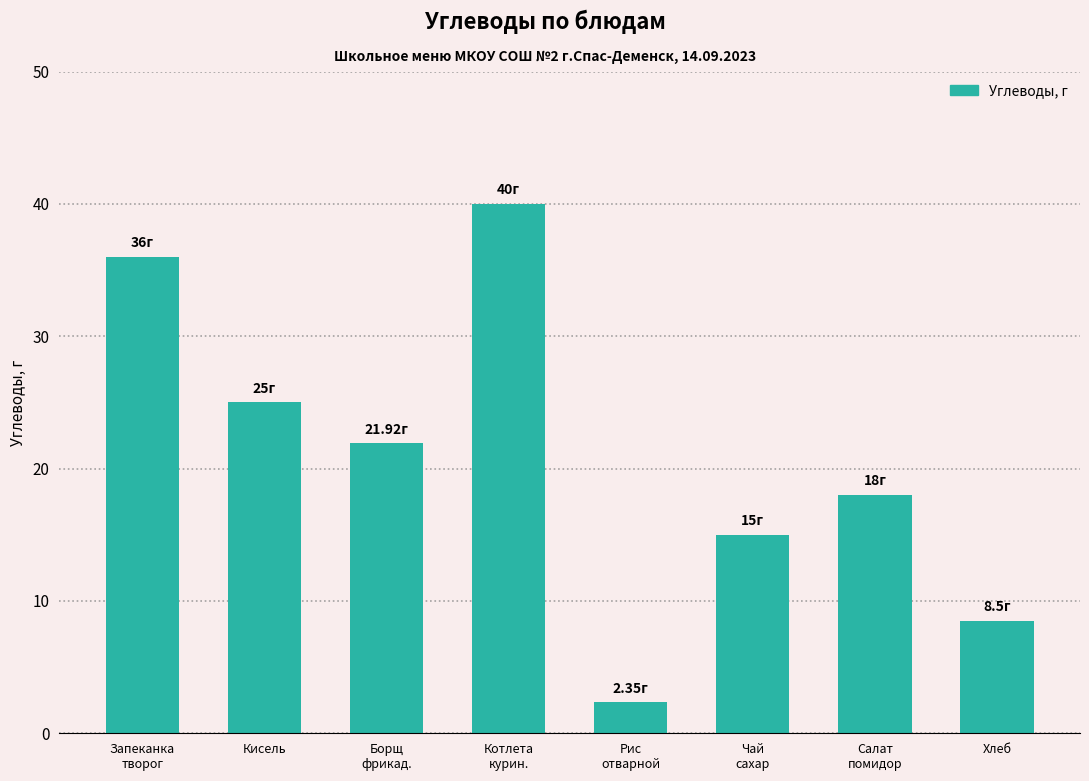

What is the minimum value shown in the chart?

2.4